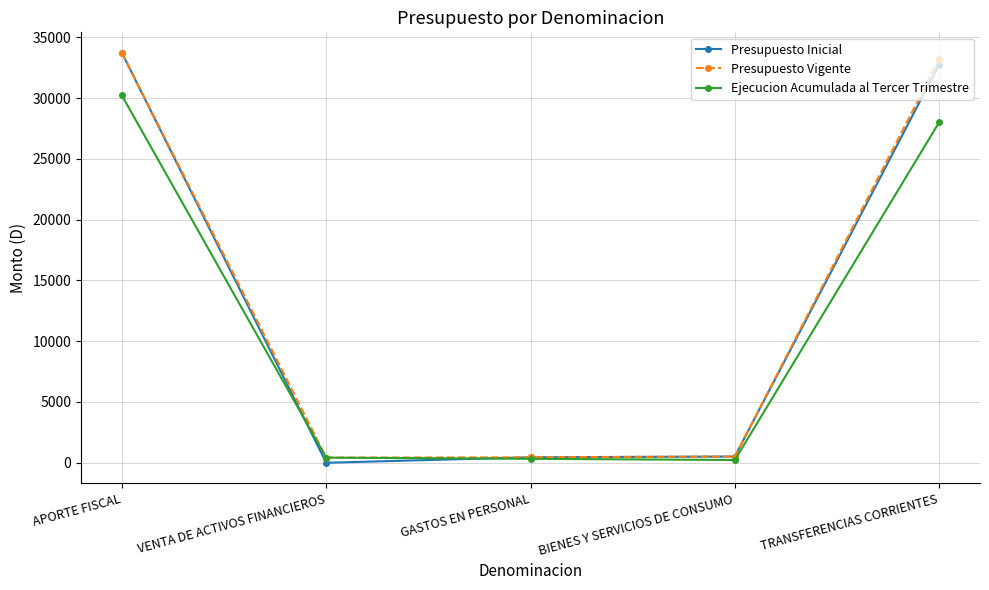

At which category is the sum across all series the highest?

APORTE FISCAL